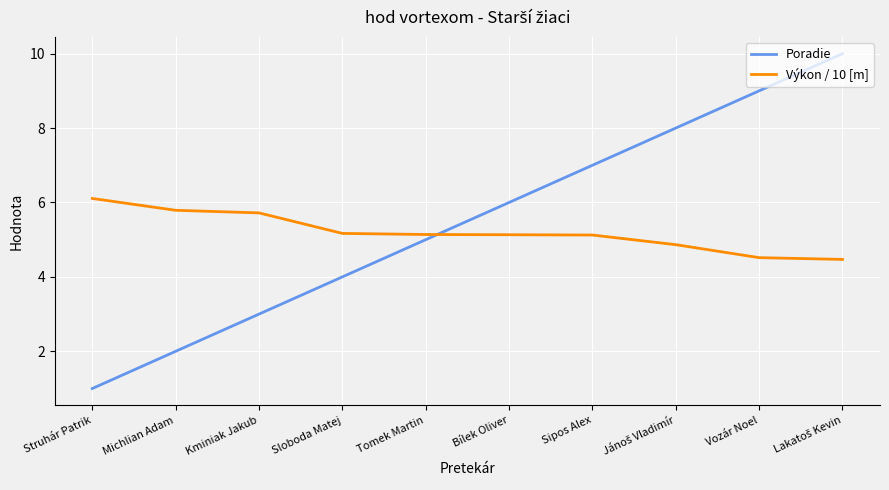

Which series has the widest spread of values?

Poradie